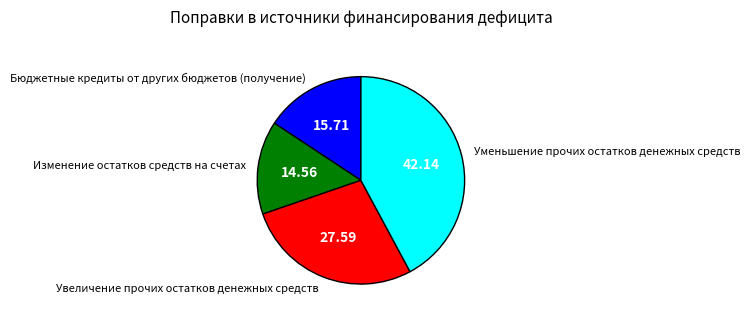

Combined, do Бюджетные кредиты от других бюджетов (получение) and Изменение остатков средств на счетах account for over 50%?

No